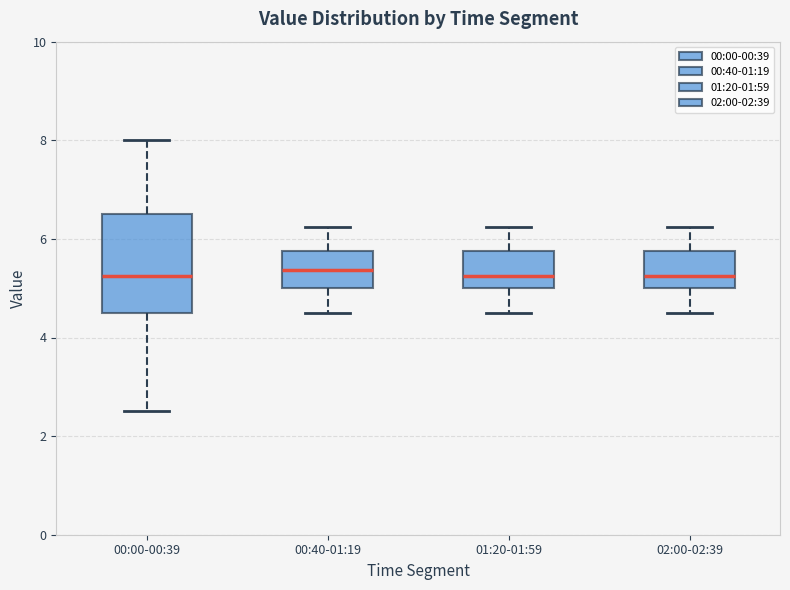

Reading left to right, transcribe this box plot: for each box, give where its median line is, the range the box spans, and where its two whiskers end, as read against the y-axis. The values are not printed on the chart, so give them approximately, as read against the axis.

00:00-00:39: median 5.2, box 4.6 to 6.6, whiskers 2.6 to 8.0
00:40-01:19: median 5.4, box 5.0 to 5.8, whiskers 4.6 to 6.2
01:20-01:59: median 5.2, box 5.0 to 5.8, whiskers 4.6 to 6.2
02:00-02:39: median 5.2, box 5.0 to 5.8, whiskers 4.6 to 6.2